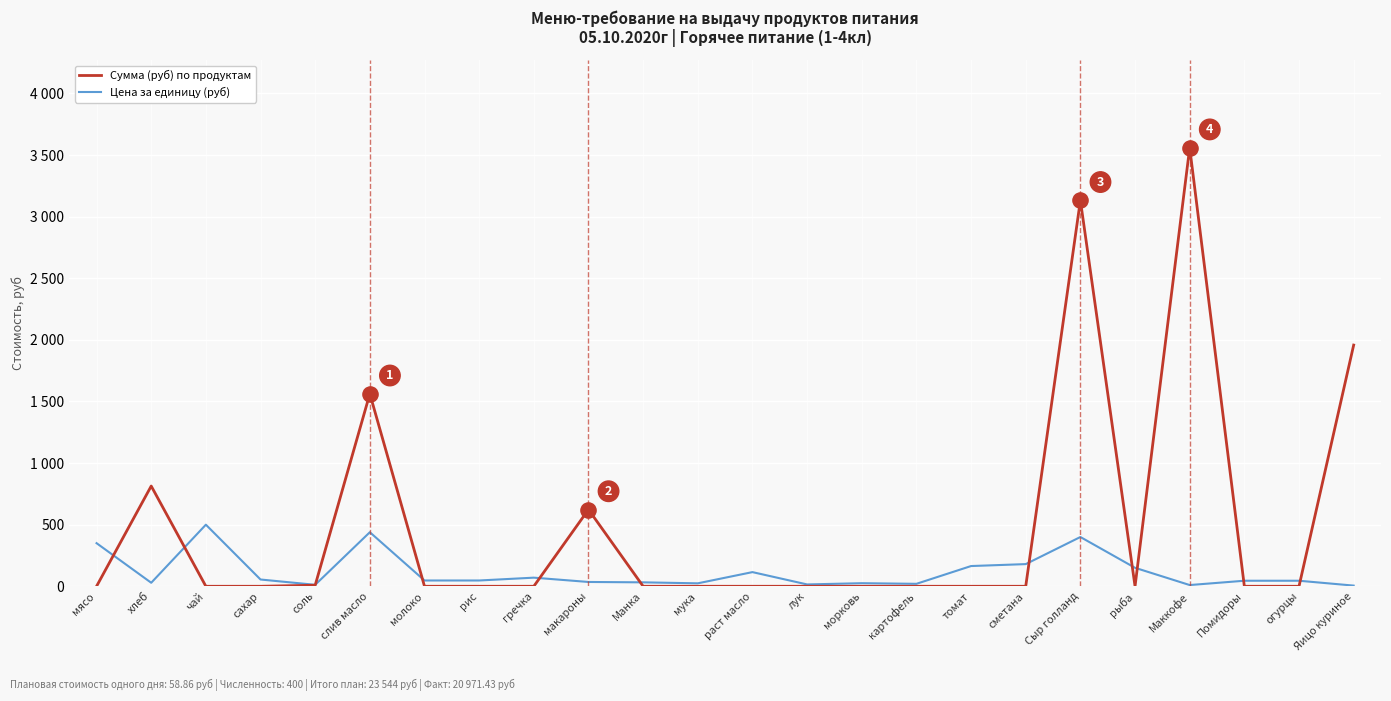

Which series has the largest total across all categories?

Сумма (руб) по продуктам